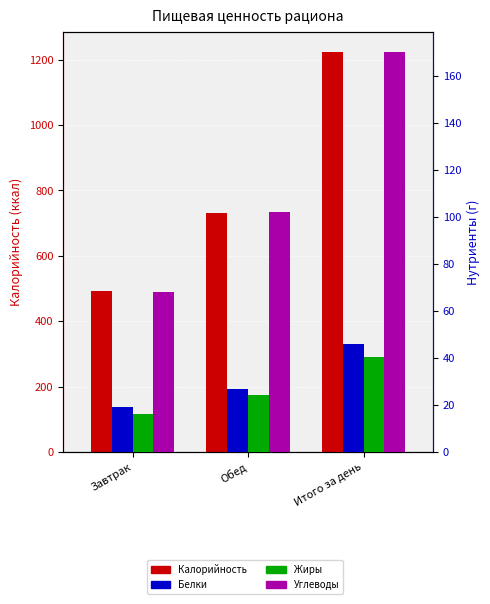

Rank the series by their maximum value, from lowest to highest.

Жиры, Белки, Углеводы, Калорийность